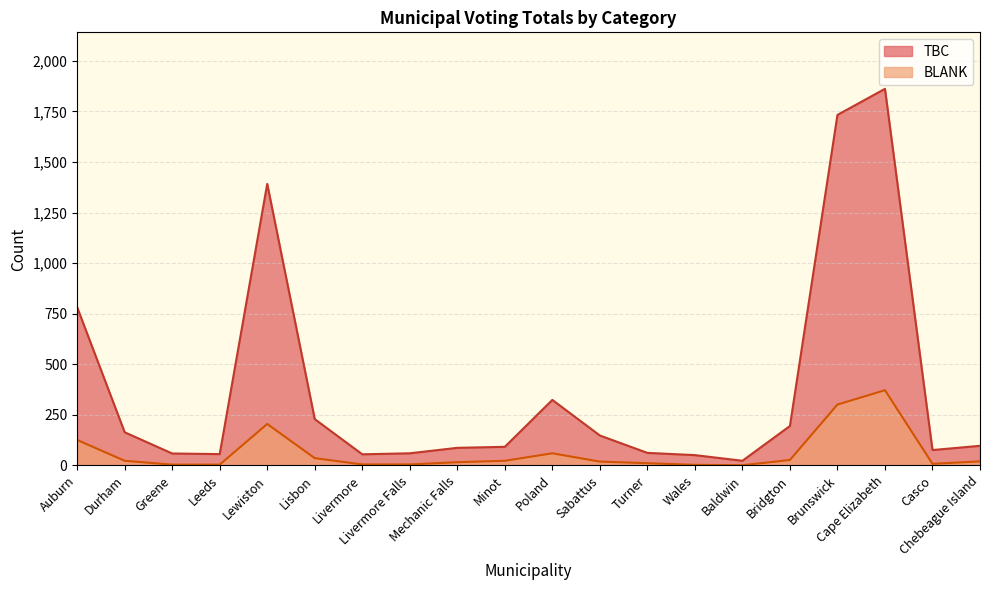

Reading left to right, list all the values displayed in this chart.

TBC: Auburn=782	Durham=164	Greene=59	Leeds=56	Lewiston=1392	Lisbon=229	Livermore=55	Livermore Falls=60	Mechanic Falls=87	Minot=92	Poland=324	Sabattus=148	Turner=62	Wales=51	Baldwin=23	Bridgton=195	Brunswick=1733	Cape Elizabeth=1862	Casco=76	Chebeague Island=97
BLANK: Auburn=126	Durham=23	Greene=4	Leeds=4	Lewiston=205	Lisbon=36	Livermore=5	Livermore Falls=5	Mechanic Falls=16	Minot=23	Poland=60	Sabattus=19	Turner=11	Wales=3	Baldwin=1	Bridgton=27	Brunswick=301	Cape Elizabeth=372	Casco=8	Chebeague Island=20